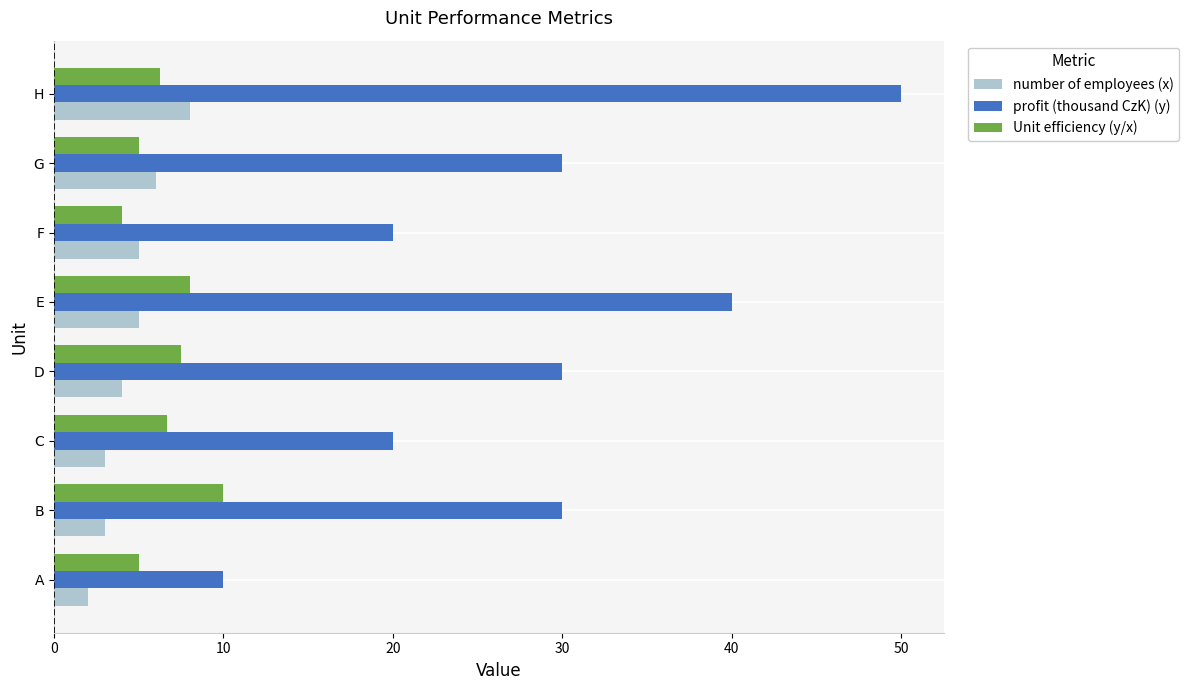

How many series are shown in this chart?

3